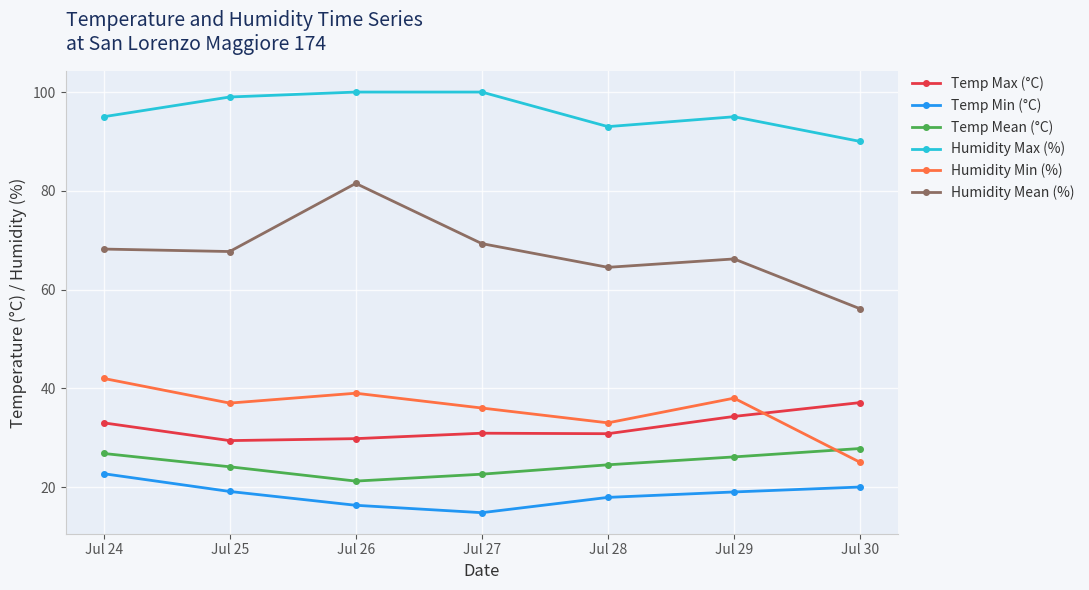

Does the chart display data point markers on the line(s)?

Yes